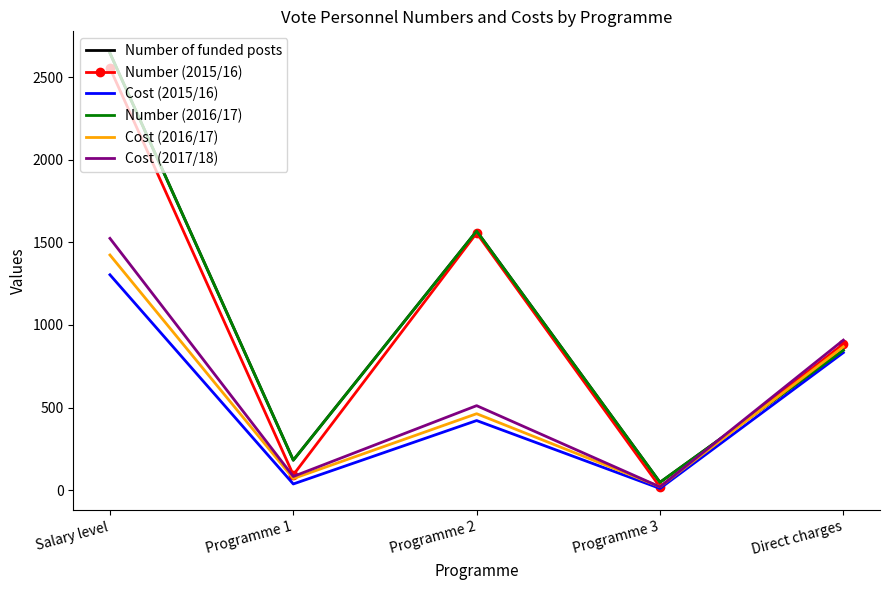

At Programme 3, list the series in order from smallest to largest.

Cost (2015/16), Number (2015/16), Cost (2017/18), Cost (2016/17), Number of funded posts, Number (2016/17)